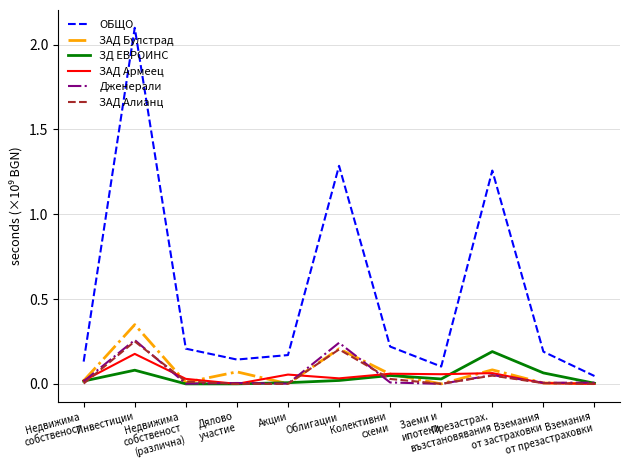

True or false: ЗАД Алианц and ОБЩО intersect in this chart.

False